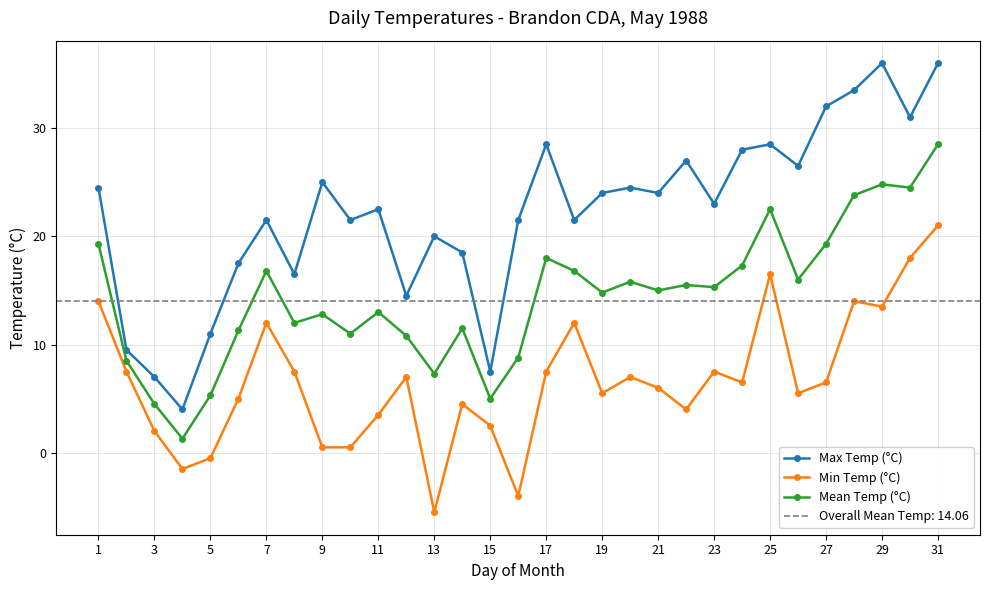

Rank the series by their average value, from highest to lowest.

Max Temp (°C), Mean Temp (°C), Min Temp (°C)